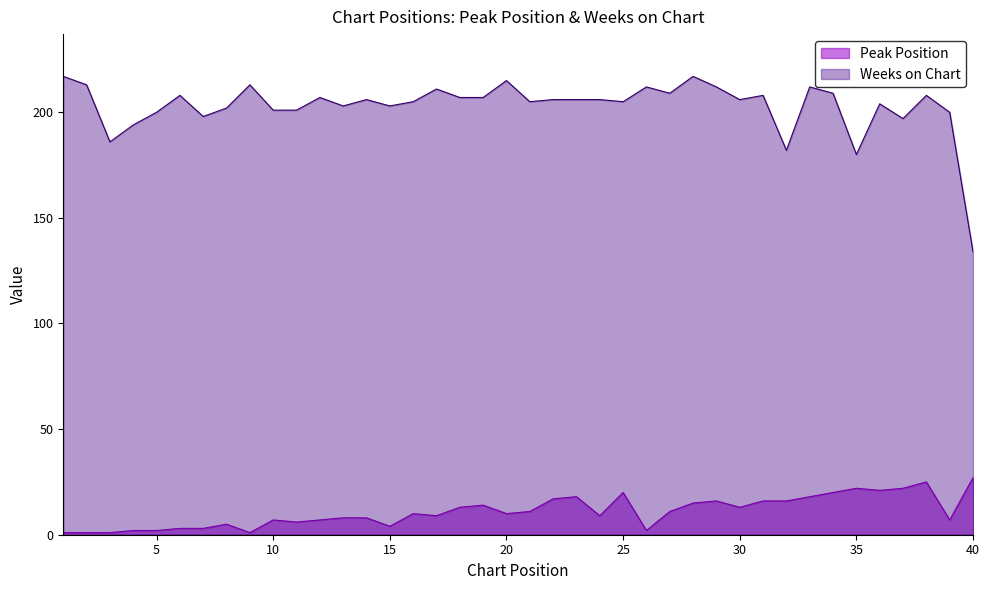

Rank the series by their average value, from highest to lowest.

Weeks on Chart, Peak Position